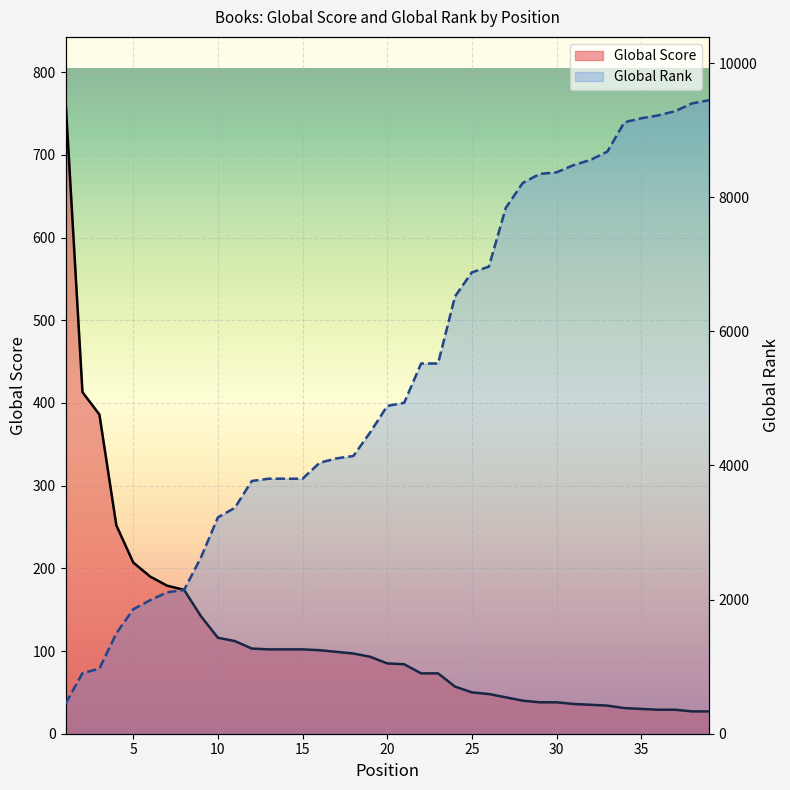

What is the difference between the maximum and minimum values in the Global Score line series?

739